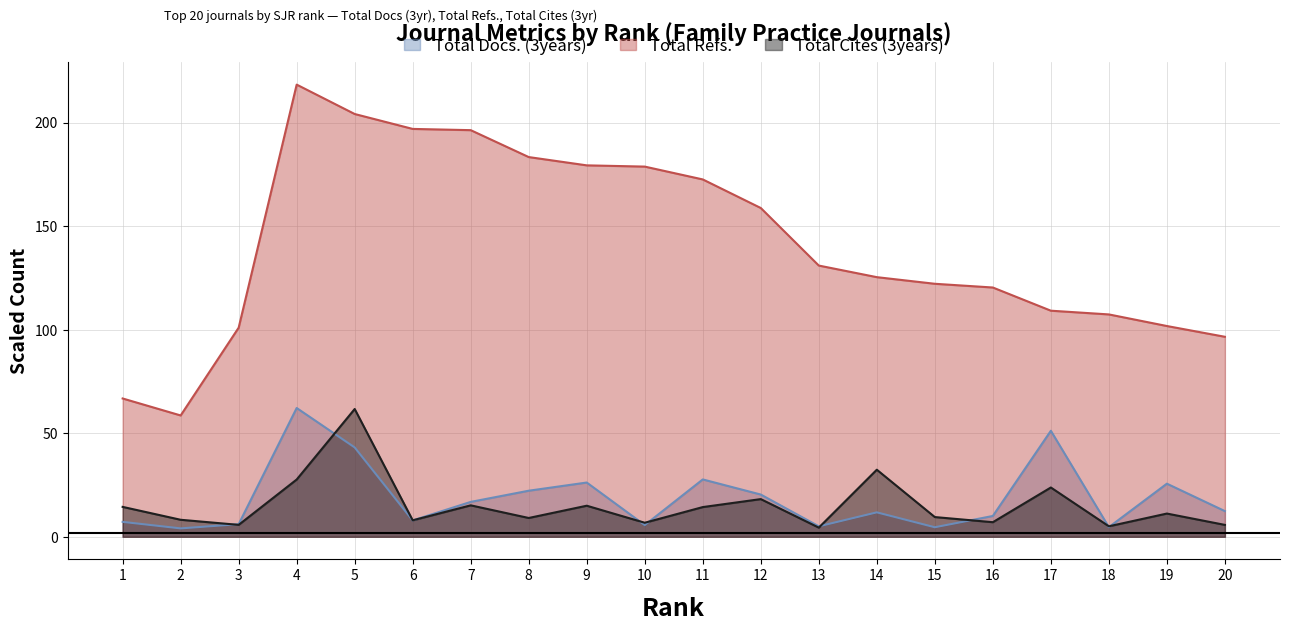

What value does the Total Cites (3years) series have at 16?

7.0